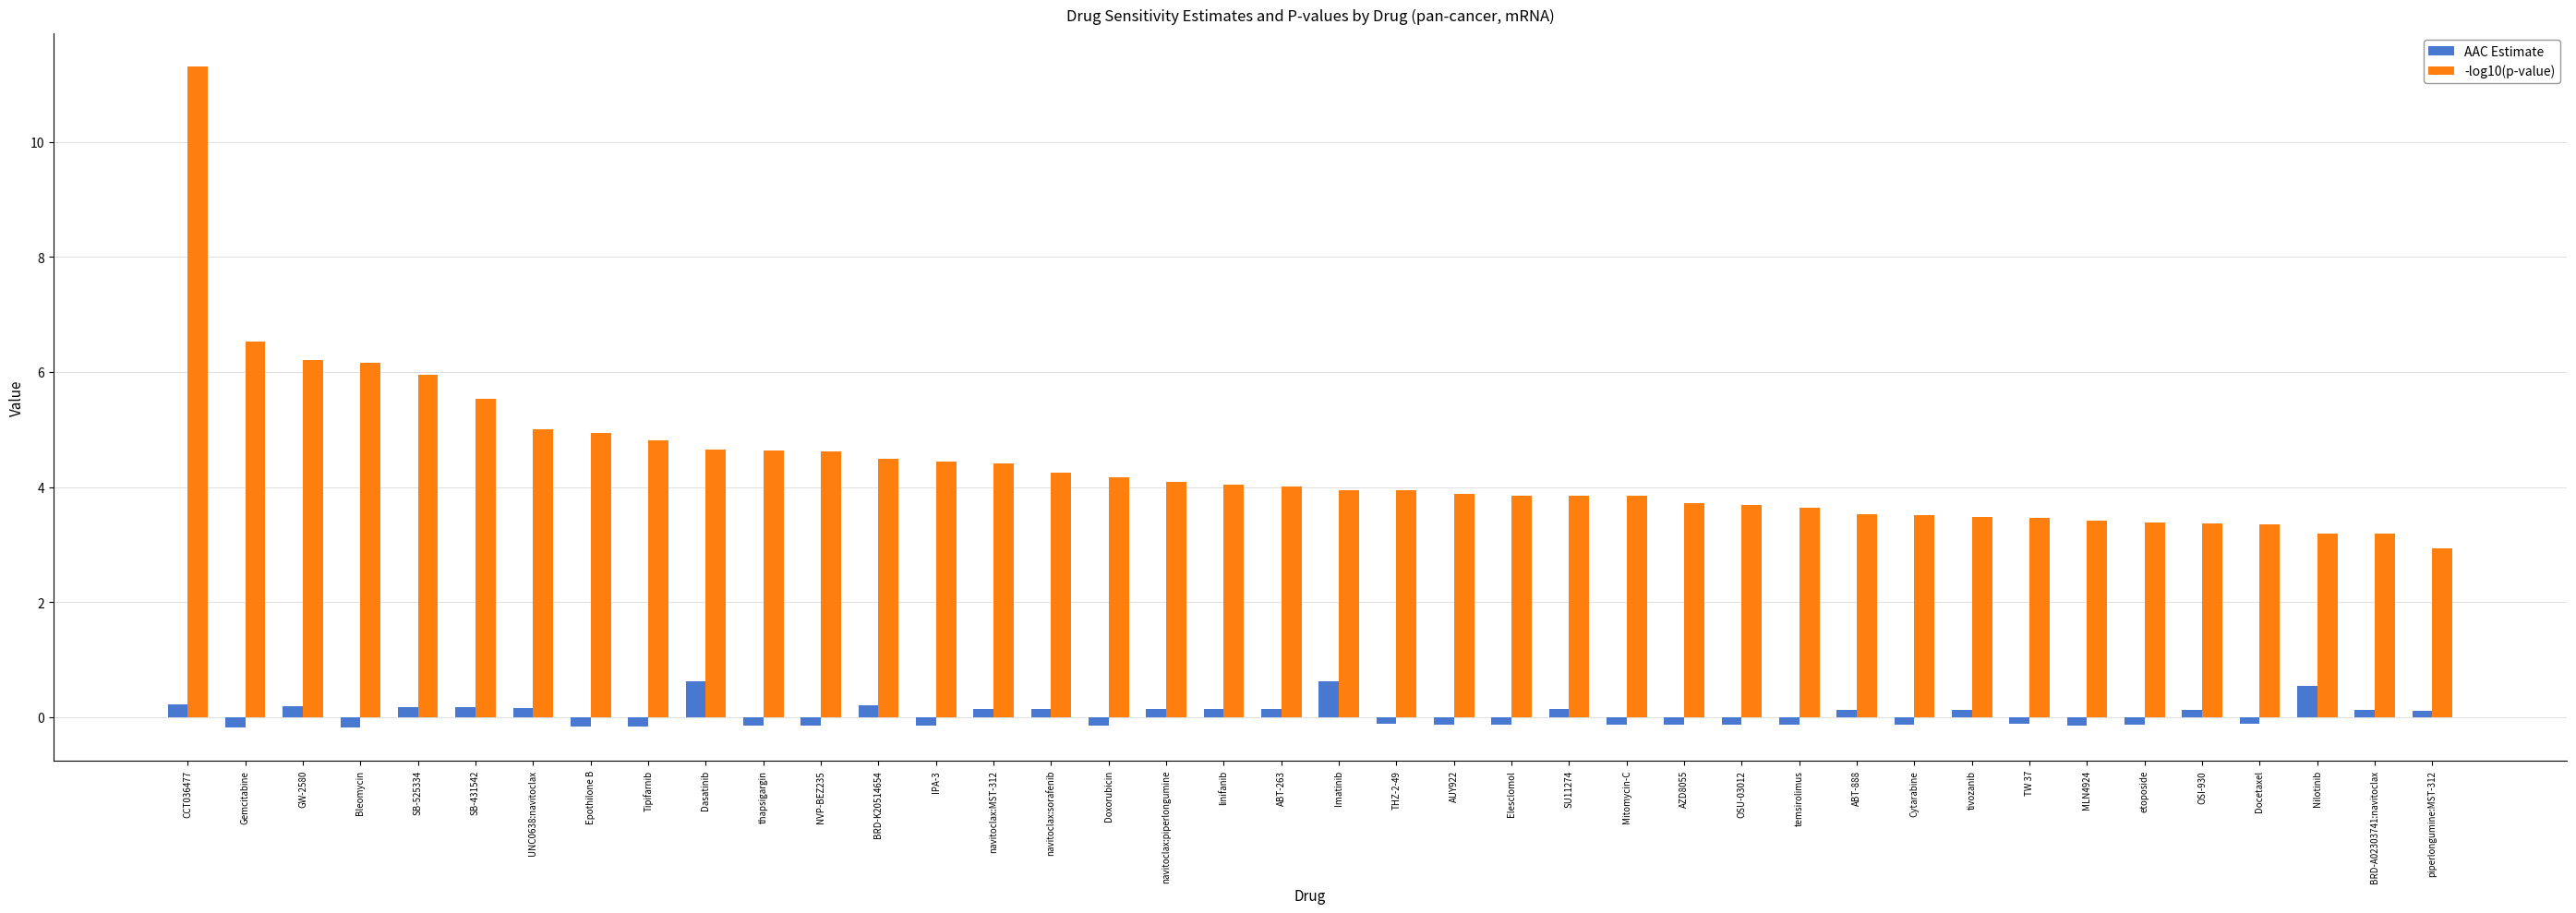

Rank the series by their maximum value, from highest to lowest.

-log10(p-value), AAC Estimate